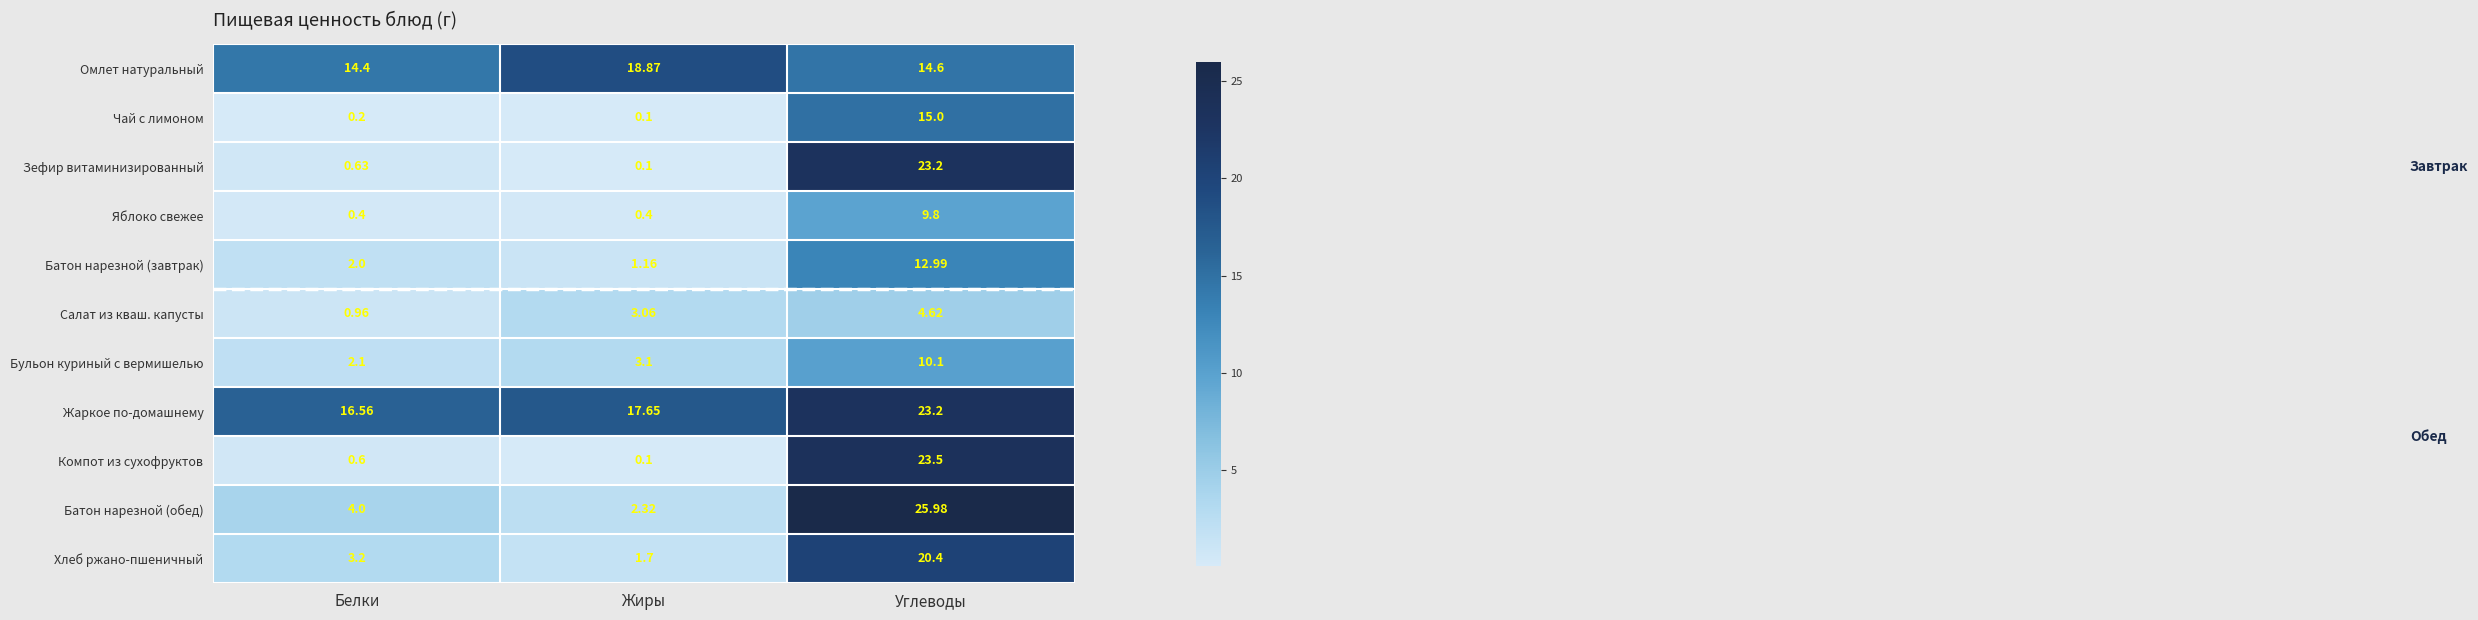

Which series has the largest total across all categories?

Жаркое по-домашнему